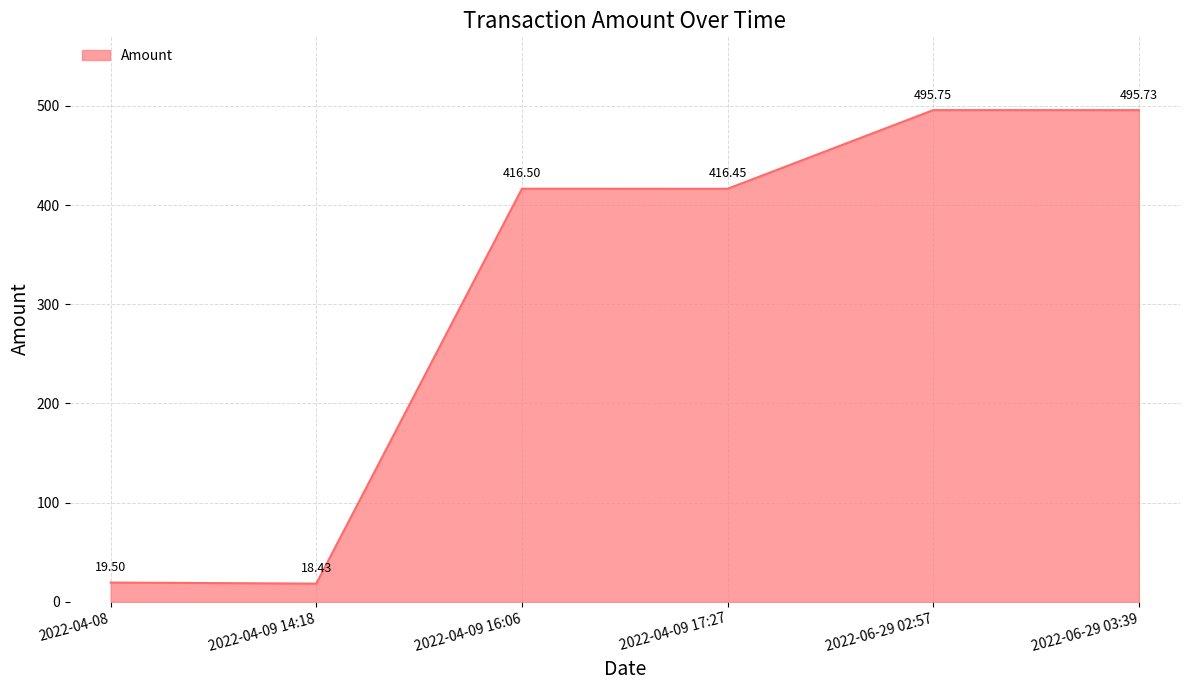

Between 2022-04-09 14:18 and 2022-06-29 02:57, which is larger?

2022-06-29 02:57